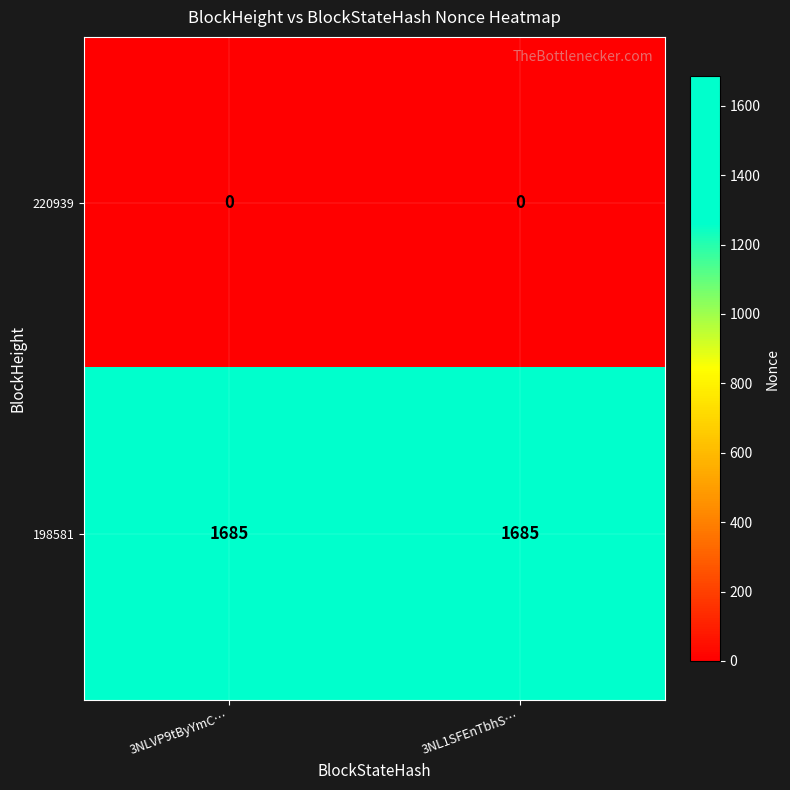

What is the total value across all series at 3NL1SFEnTbhS…?

1685